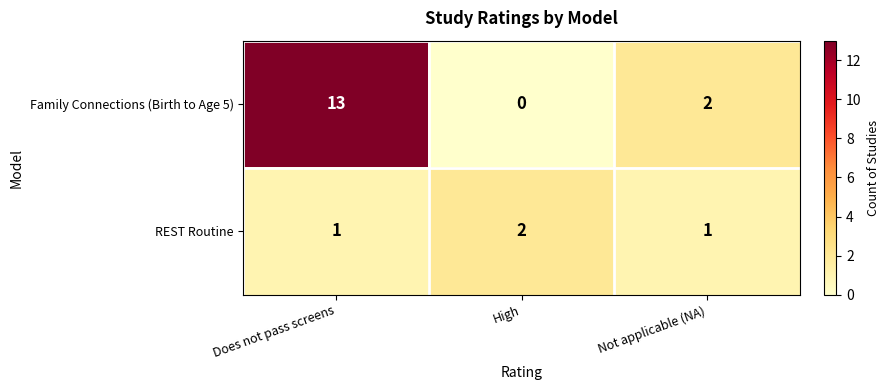

Between High and Not applicable (NA), which series saw the biggest shift?

Family Connections (Birth to Age 5)